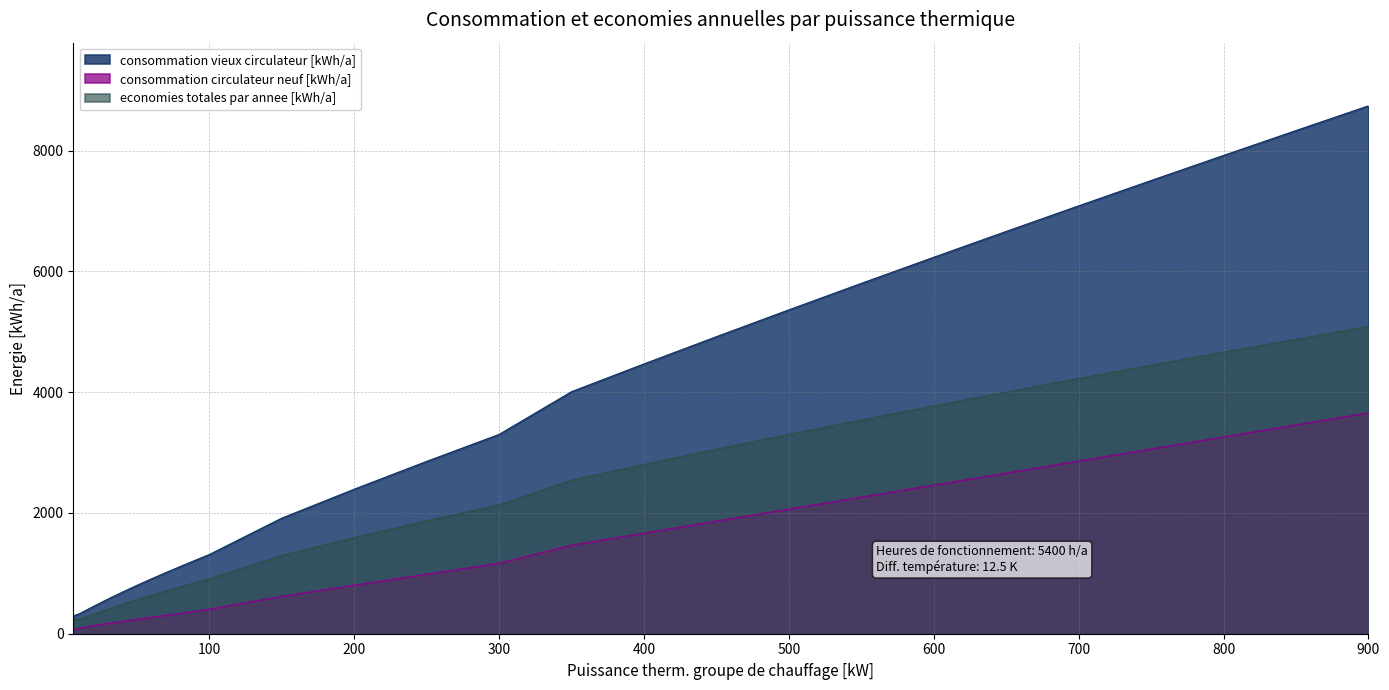

Does the chart display data point markers on the line(s)?

No